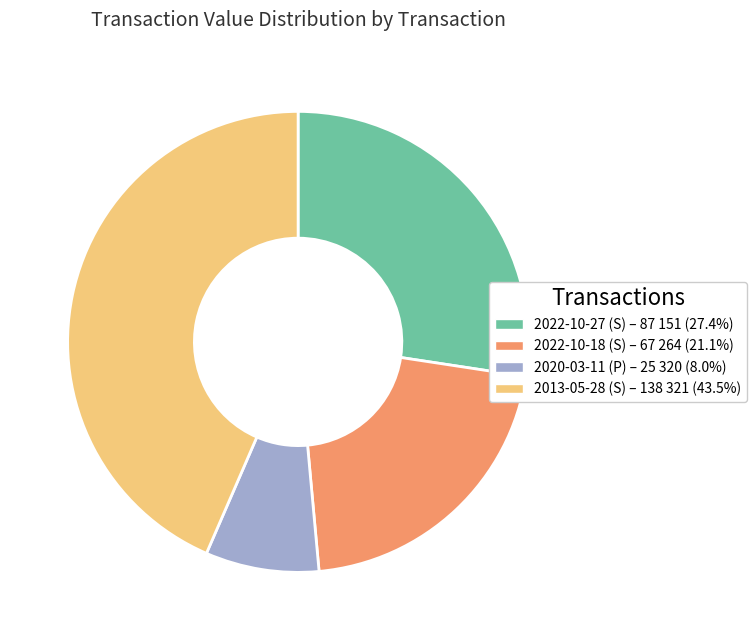

Is the sum of 2013-05-28 (S) and 2022-10-18 (S) greater than half?

Yes